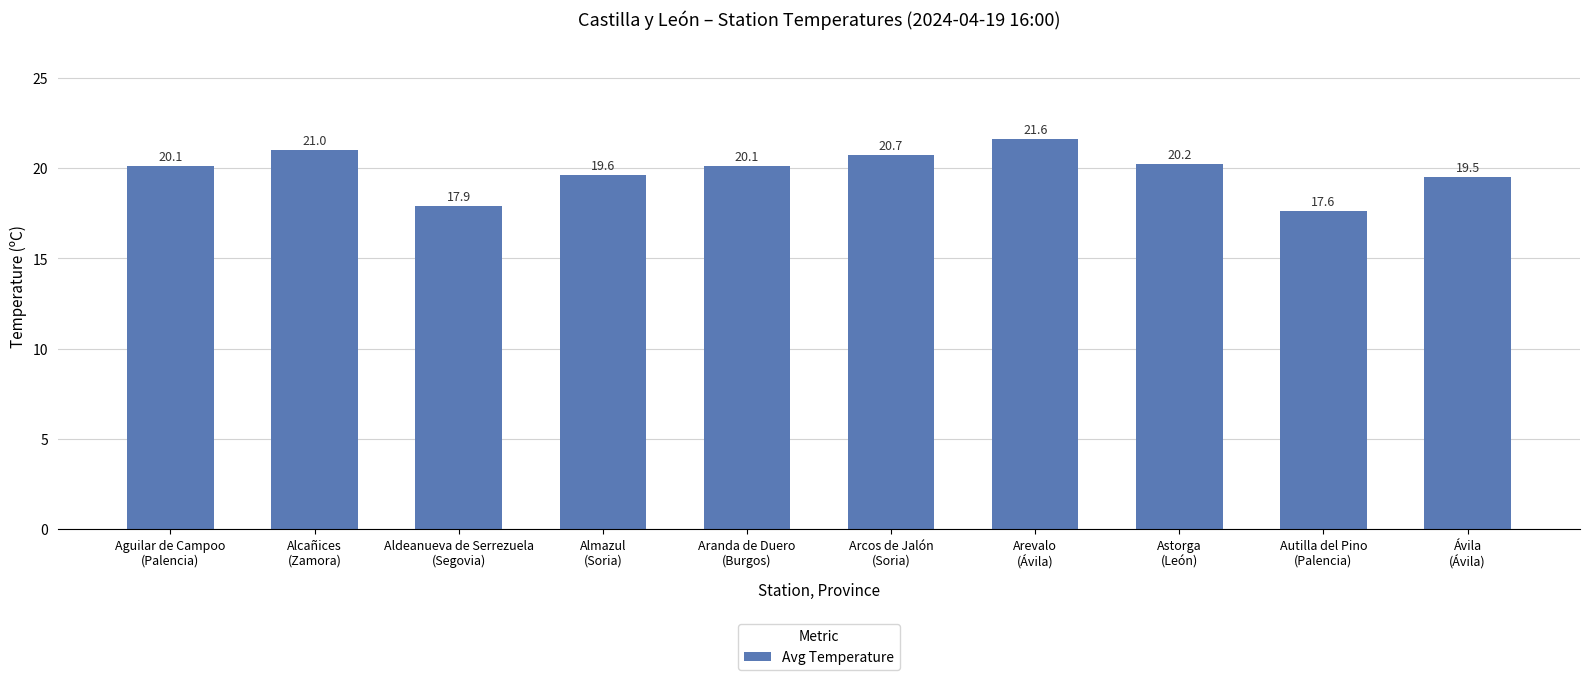

Which has a higher value, Aranda de Duero
(Burgos) or Aldeanueva de Serrezuela
(Segovia)?

Aranda de Duero
(Burgos)